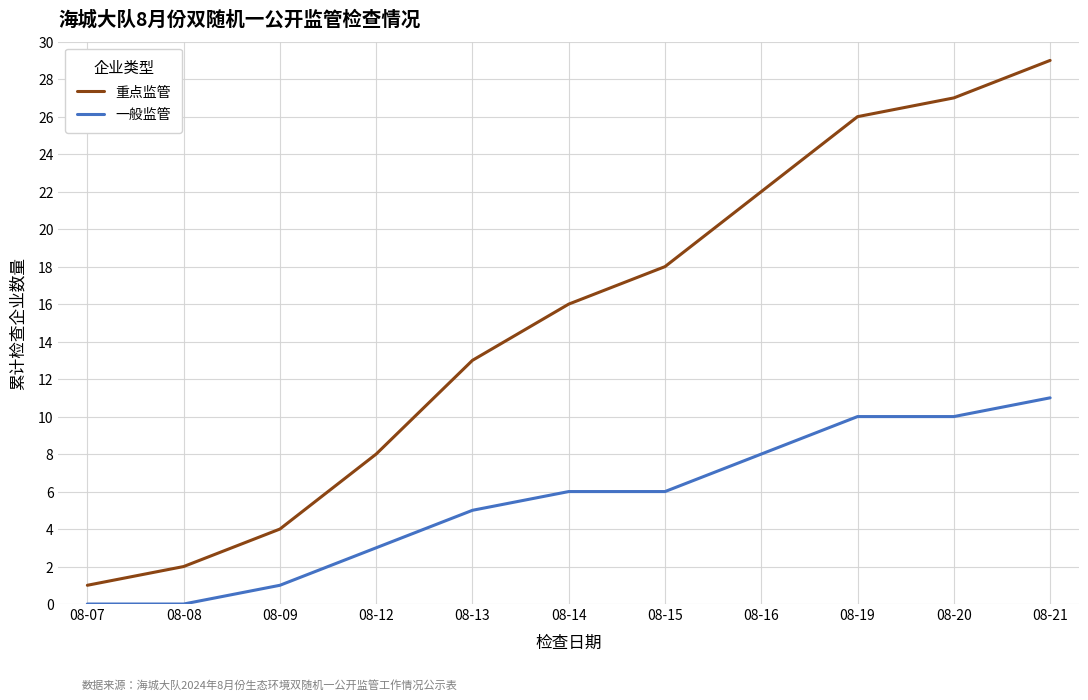

Reading left to right, extract all data points from this chart.

重点监管: 1	2	4	8	13	16	18	22	26	27	29
一般监管: 0	0	1	3	5	6	6	8	10	10	11